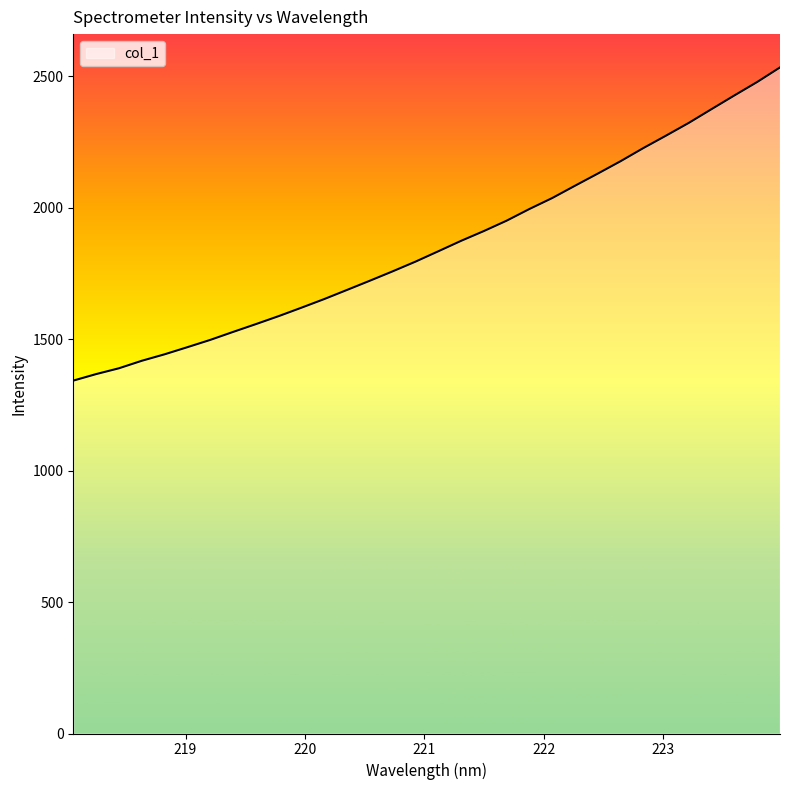

How many categories are shown in the chart?

32